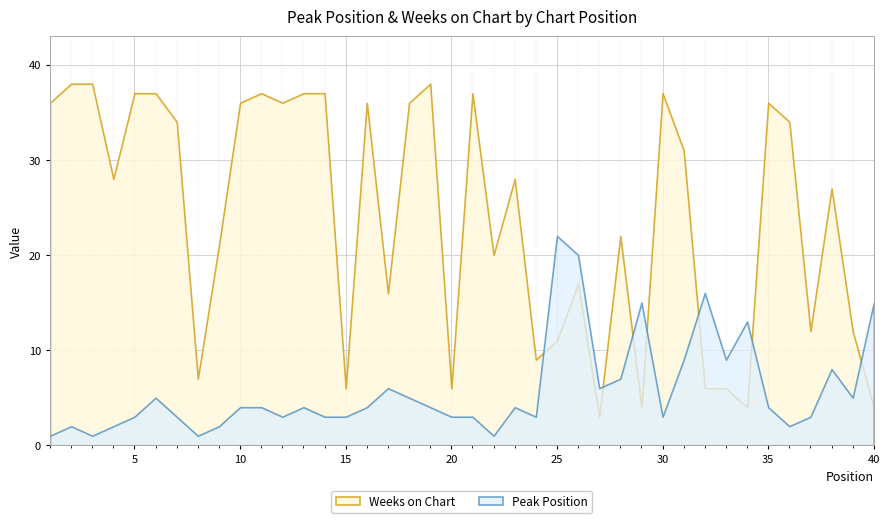

Rank the categories by Weeks on Chart value from highest to lowest.

2, 3, 19, 5, 6, 11, 13, 14, 21, 30, 1, 10, 12, 16, 18, 35, 7, 36, 31, 4, 23, 38, 28, 9, 22, 26, 17, 37, 39, 25, 24, 8, 15, 20, 32, 33, 29, 34, 40, 27